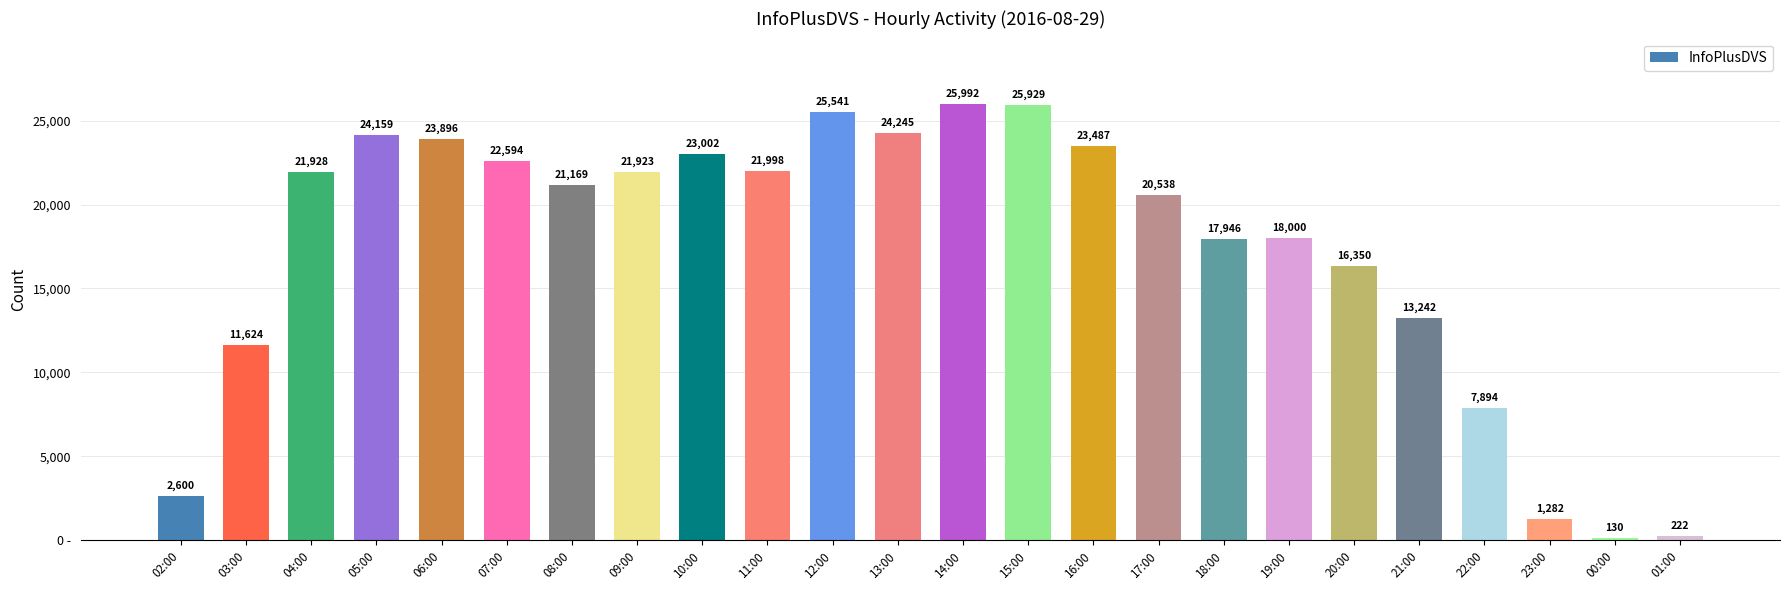

What is the label of the 21st bar from the right?

05:00